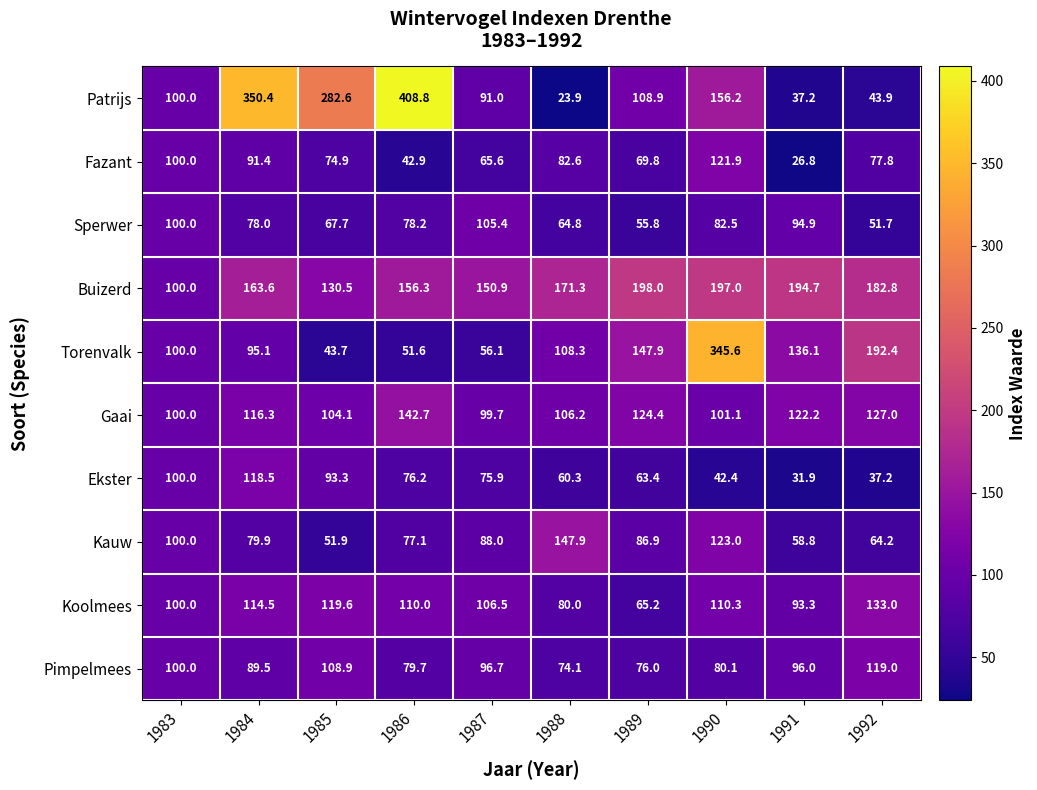

At which category is the sum across all series the highest?

1990